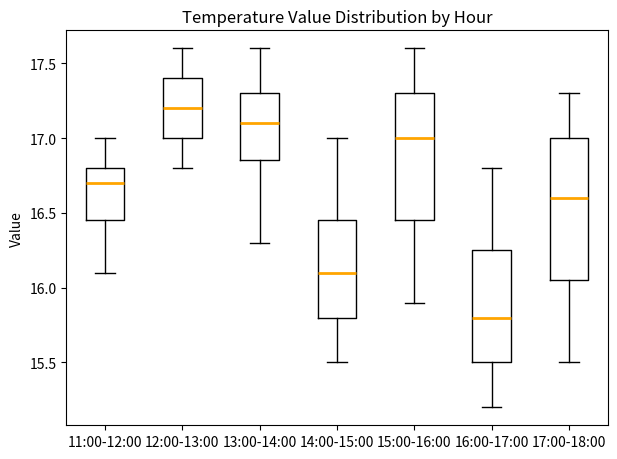

Reading left to right, transcribe this box plot: for each box, give where its median line is, the range the box spans, and where its two whiskers end, as read against the y-axis. The values are not printed on the chart, so give them approximately, as read against the axis.

11:00-12:00: median 16.70, box 16.45 to 16.80, whiskers 16.10 to 17.00
12:00-13:00: median 17.20, box 17.00 to 17.40, whiskers 16.80 to 17.60
13:00-14:00: median 17.10, box 16.85 to 17.30, whiskers 16.30 to 17.60
14:00-15:00: median 16.10, box 15.80 to 16.45, whiskers 15.50 to 17.00
15:00-16:00: median 17.00, box 16.45 to 17.30, whiskers 15.90 to 17.60
16:00-17:00: median 15.80, box 15.50 to 16.25, whiskers 15.20 to 16.80
17:00-18:00: median 16.60, box 16.05 to 17.00, whiskers 15.50 to 17.30